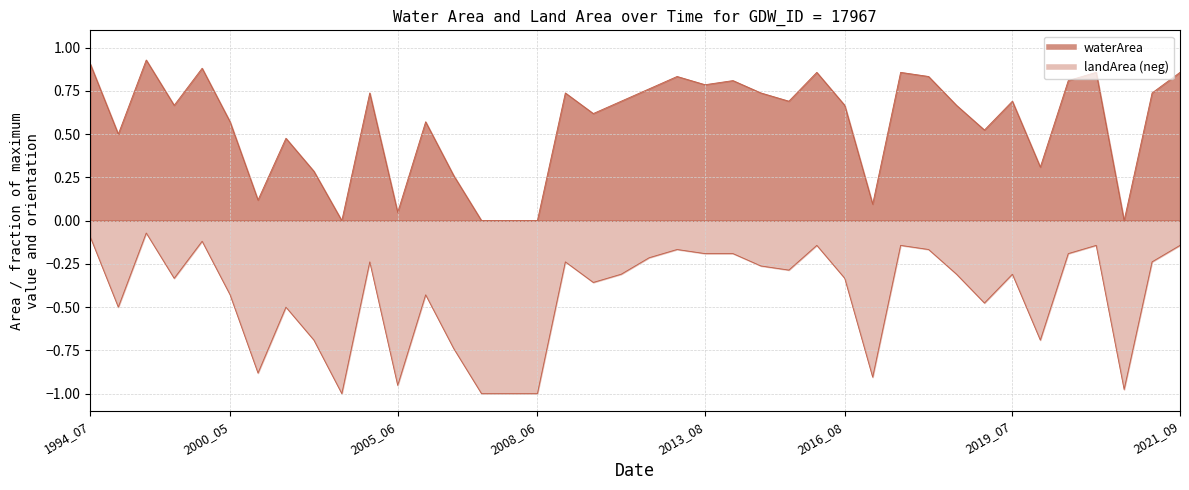

At how many categories does at least one series exceed 0?

35